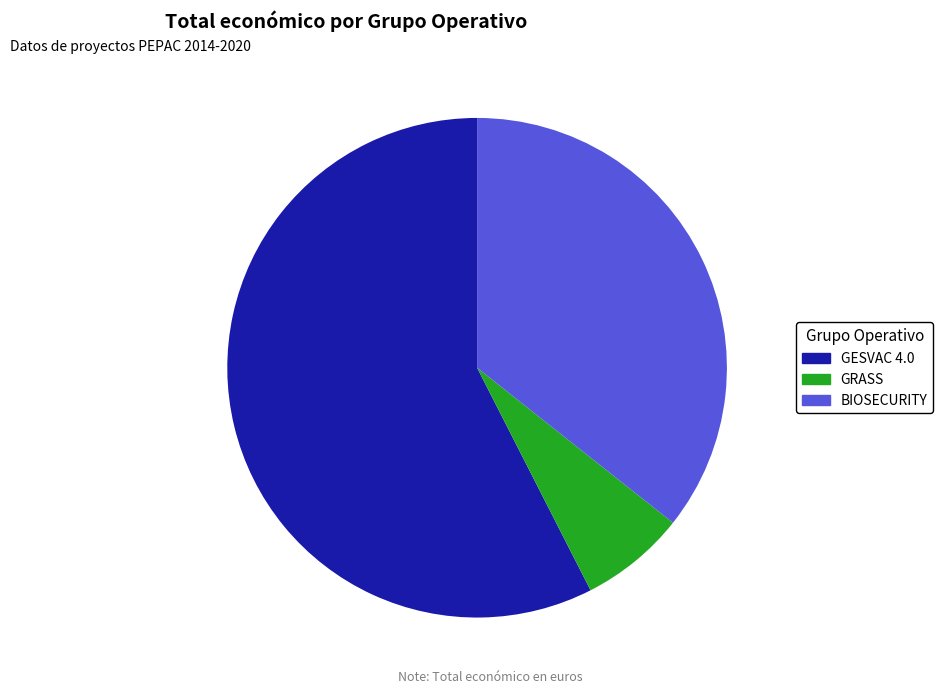

What is the smallest slice in the pie chart?

GRASS